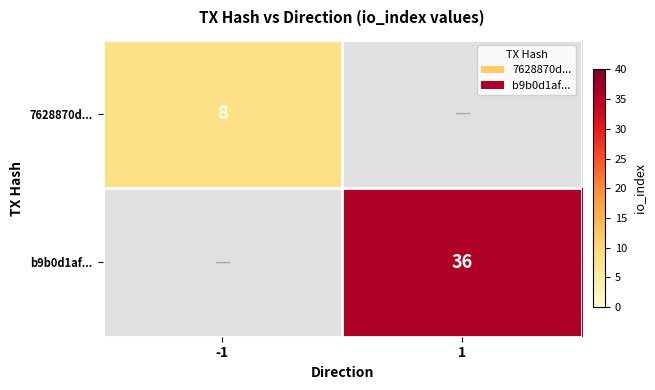

The value of 7628870d... at -1 is 12. True or false?

False